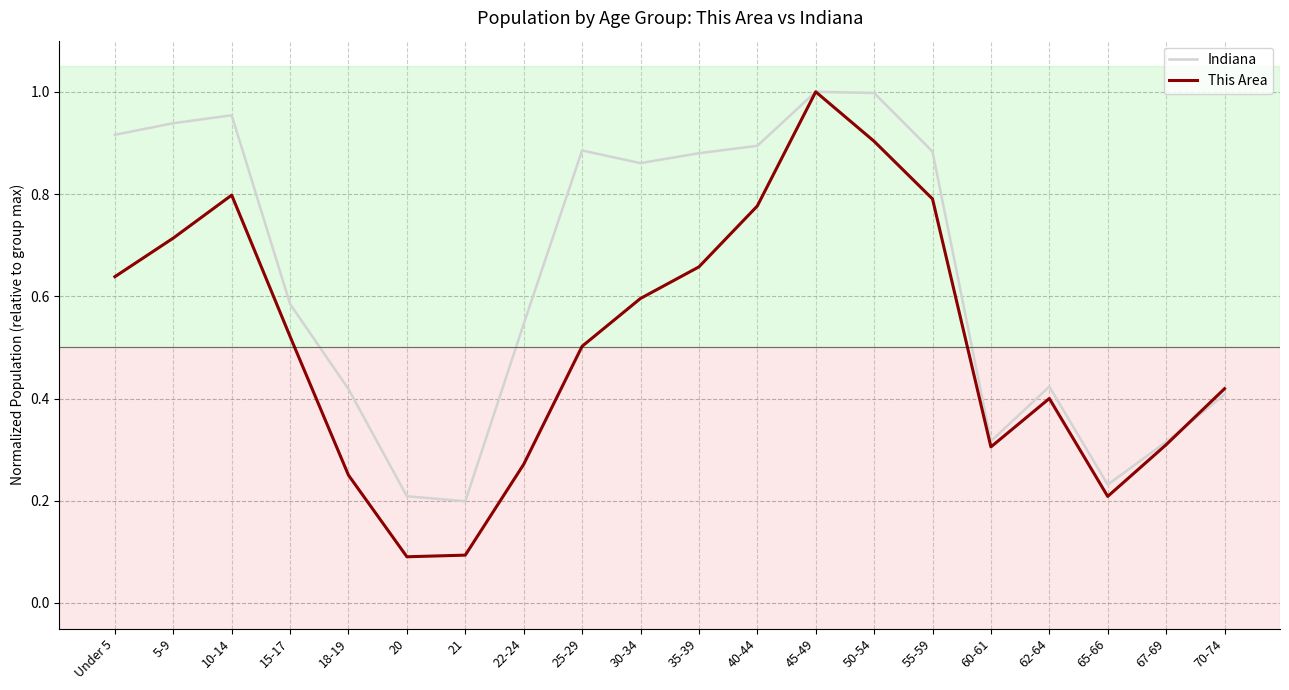

Which series ends up on top after the final intersection of Indiana and This Area?

This Area